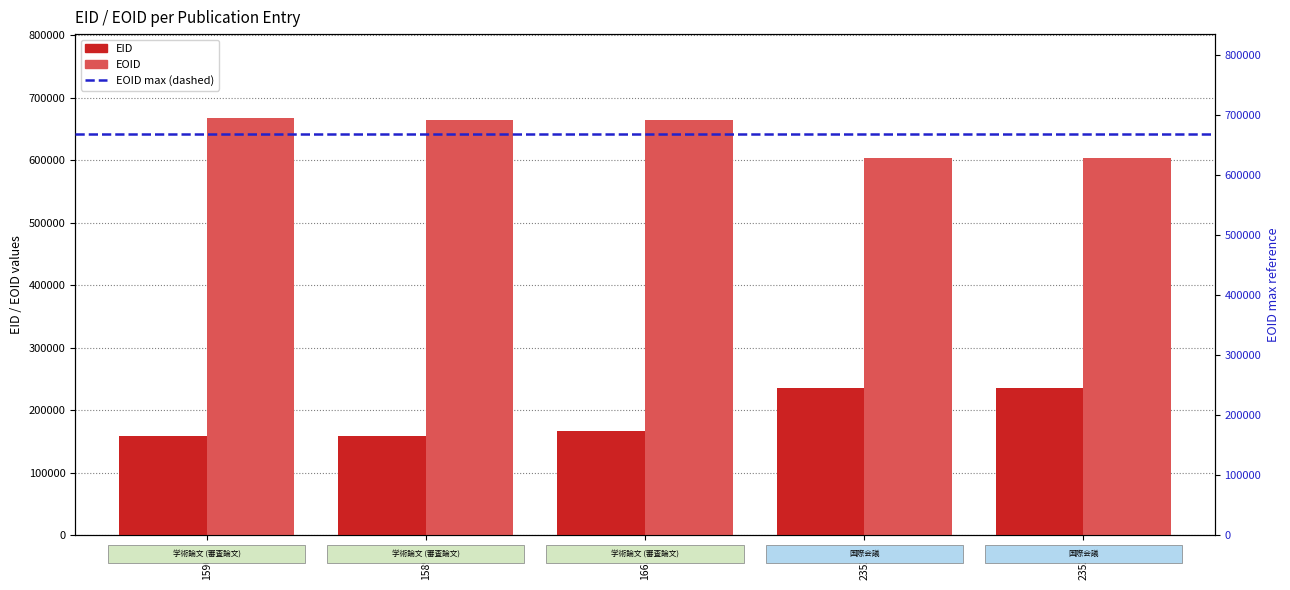

What is the value of the EID bar at the 3rd from the left?

166397